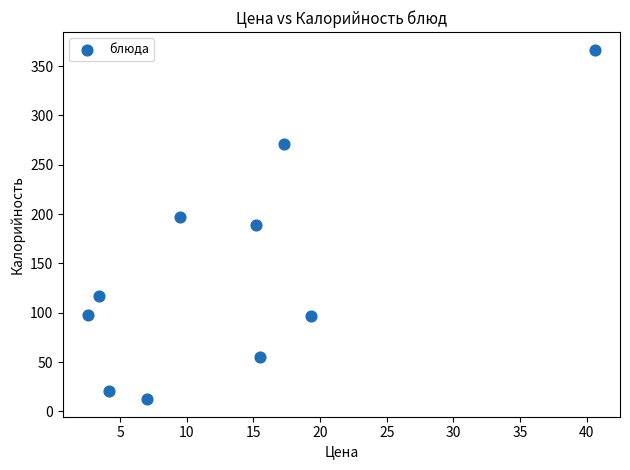

What is the range of Y values (max minus min)?

354.3